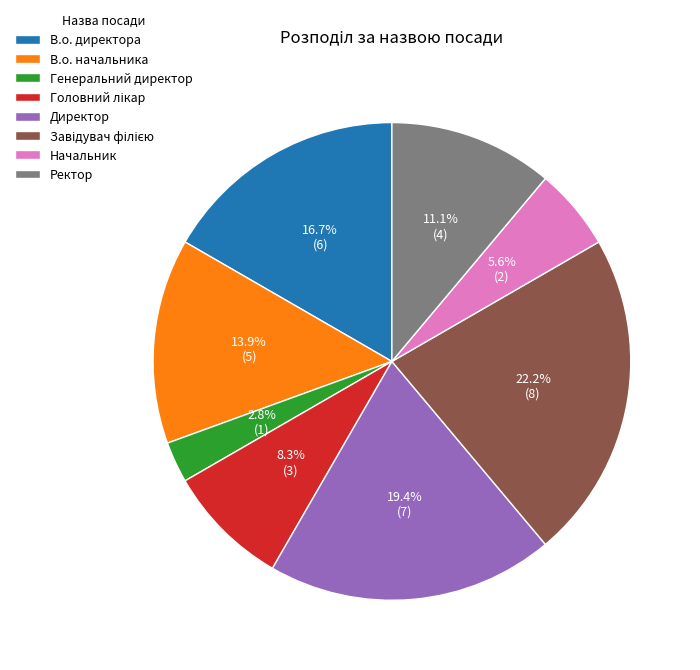

Does any single category account for the majority?

No